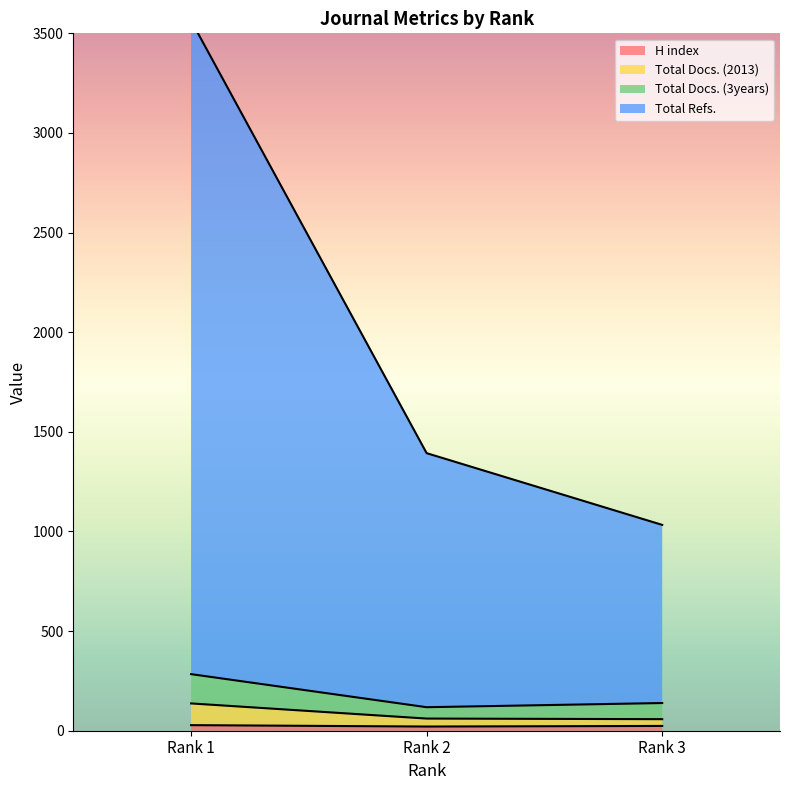

At Rank 2, list the series in order from smallest to largest.

H index, Total Docs. (2013), Total Docs. (3years), Total Refs.